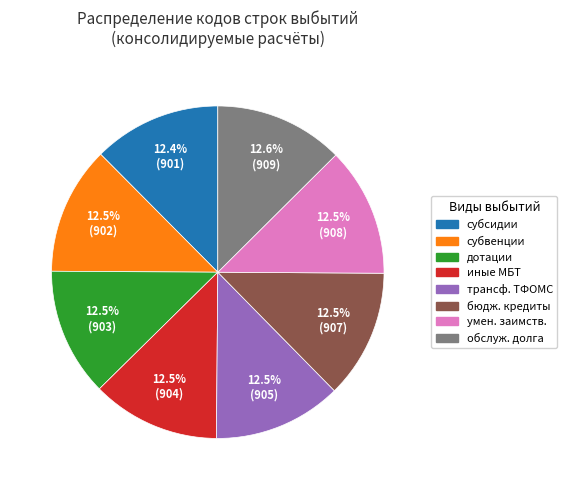

Approximately how many times larger is the value at субсидии compared to трансф. ТФОМС?

1.0